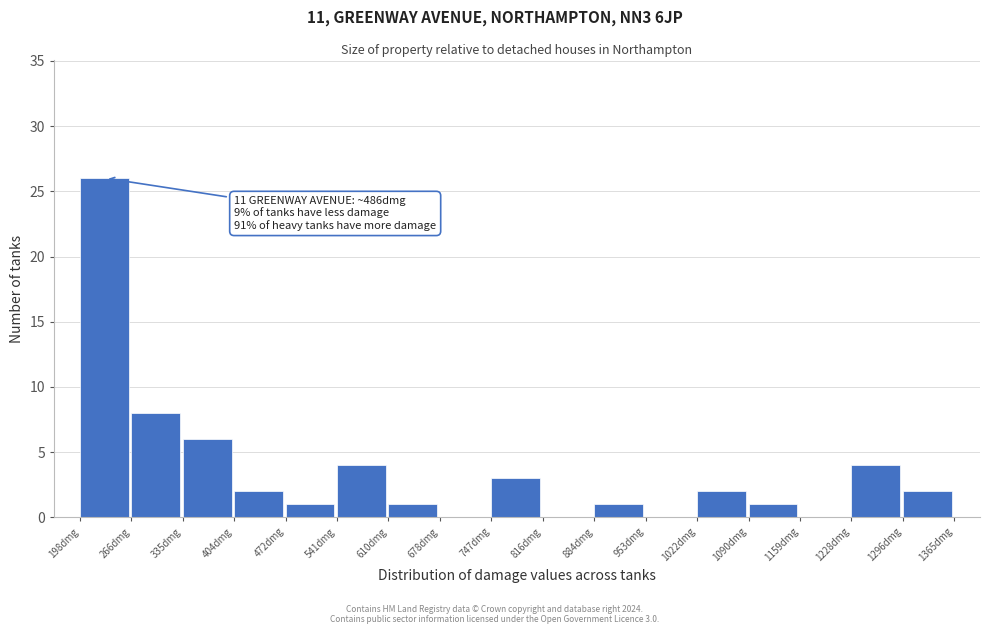

Over which range of the x-axis is the bar tallest?

200 to 270